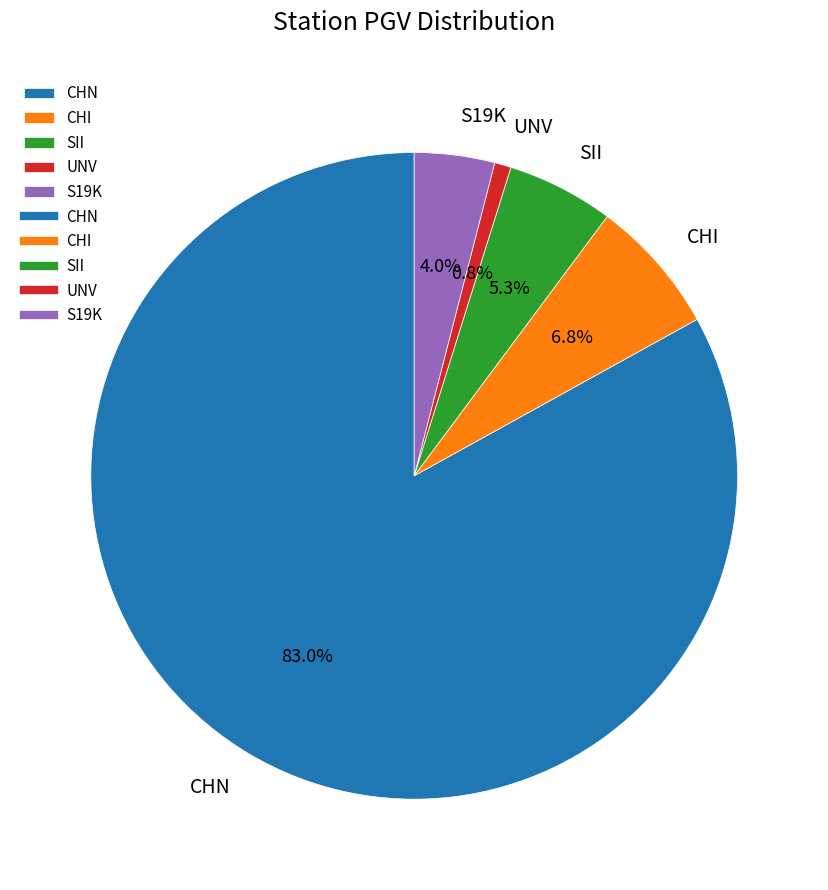

Count the number of slices in the pie.

5